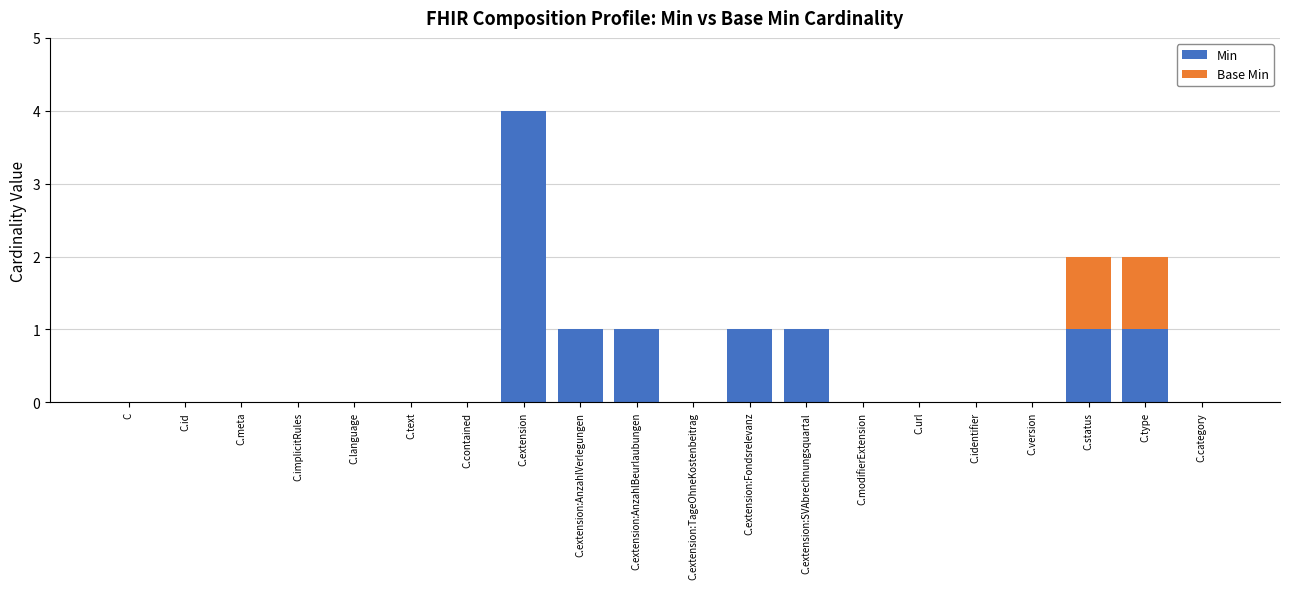

Is it true that Min equals 1 at C.extension:AnzahlVerlegungen?

True